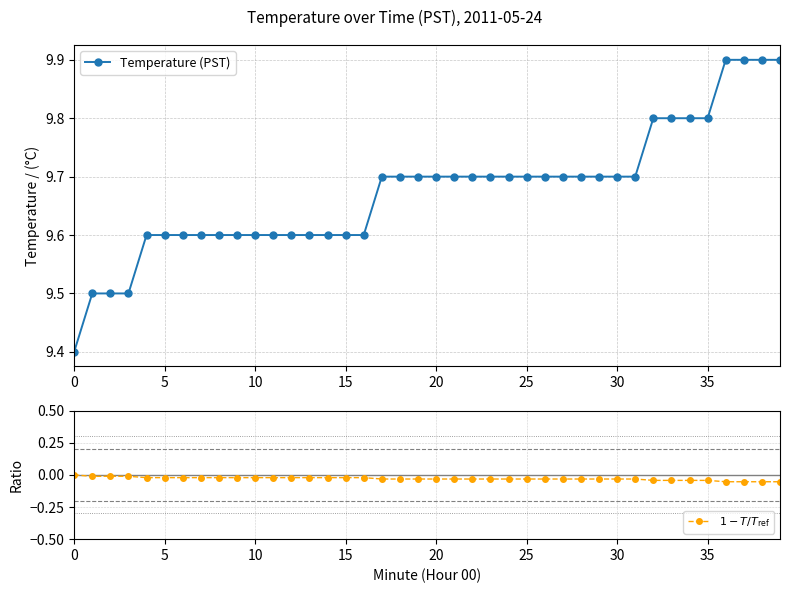

Count the number of data series in this chart.

2